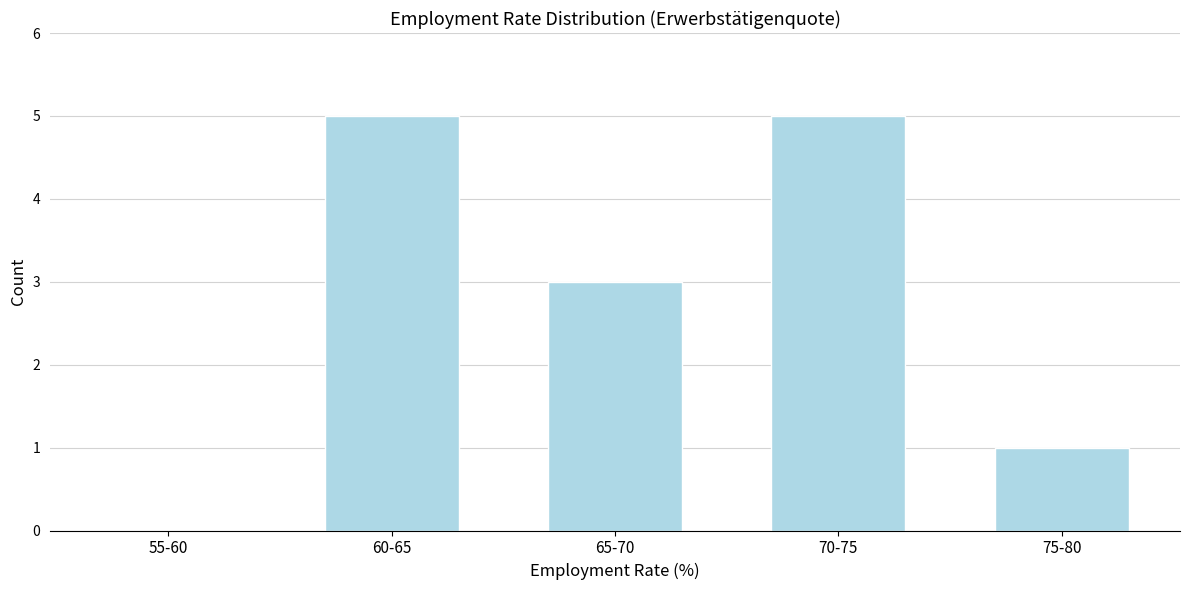

Reading right to left, extract all data points from this chart.

75-80=1	70-75=5	65-70=3	60-65=5	55-60=0